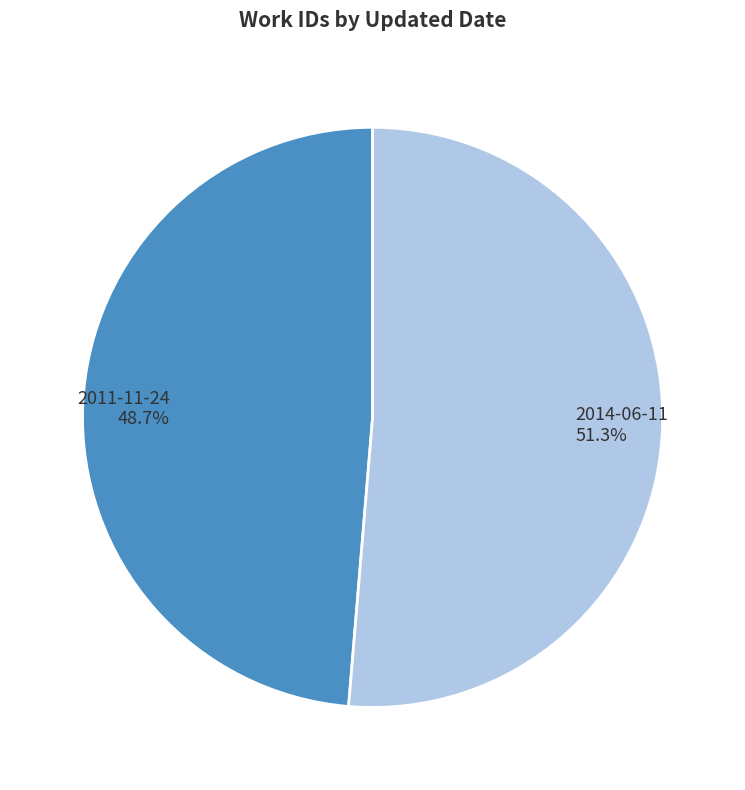

How many segments does this pie chart have?

2